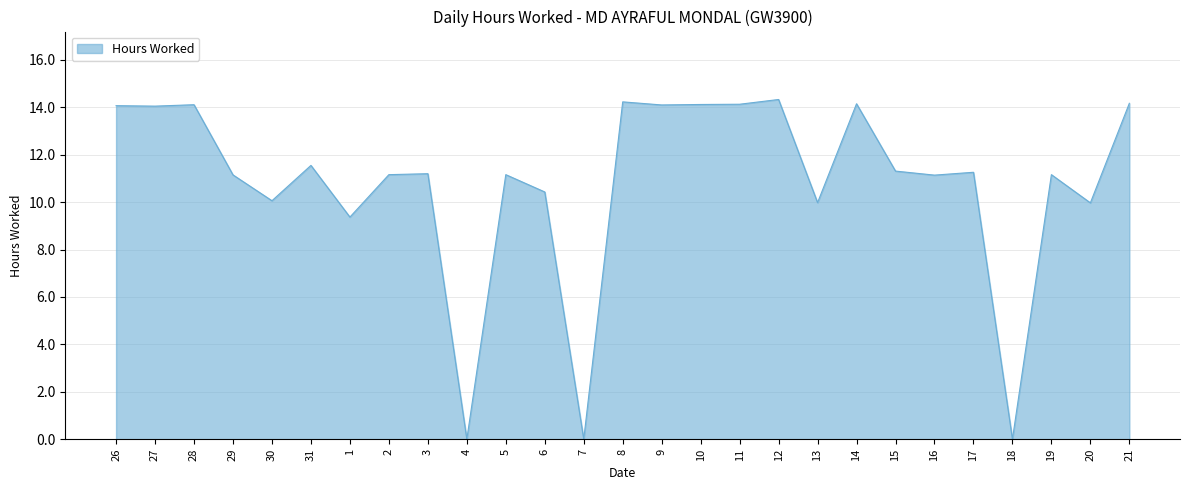

What position from the right is 26?

27